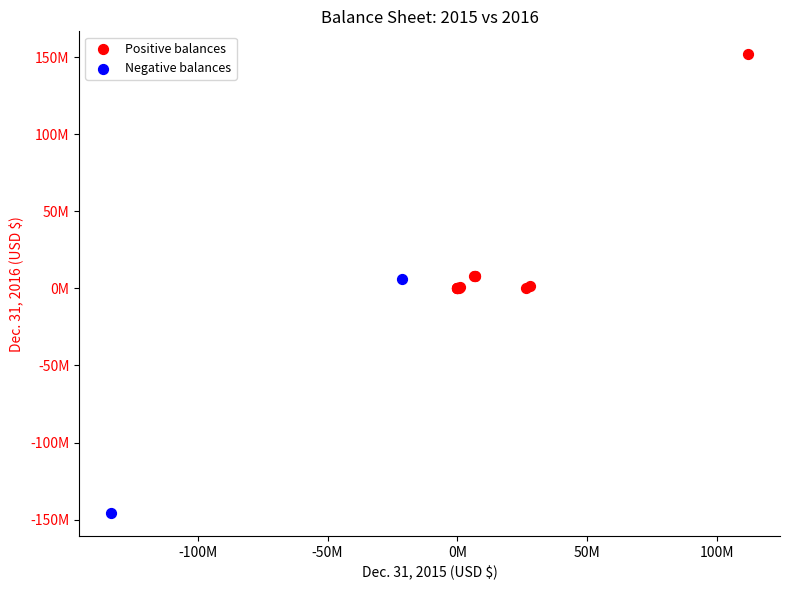

What are all the series names shown in the legend?

Positive balances, Negative balances